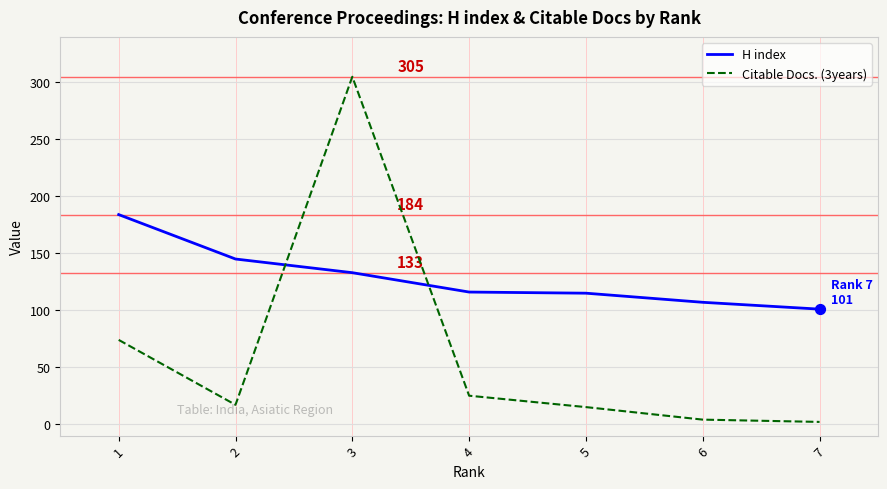

Which series has the widest spread of values?

Citable Docs. (3years)